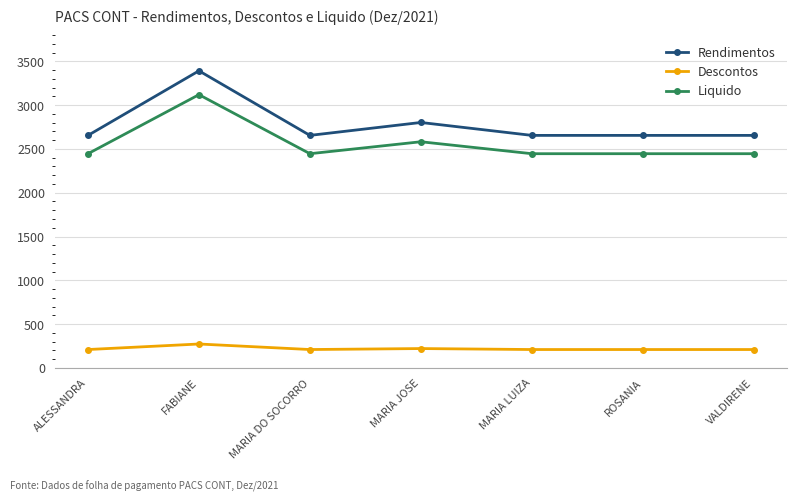

What is the label of the 4th point from the right?

MARIA JOSE